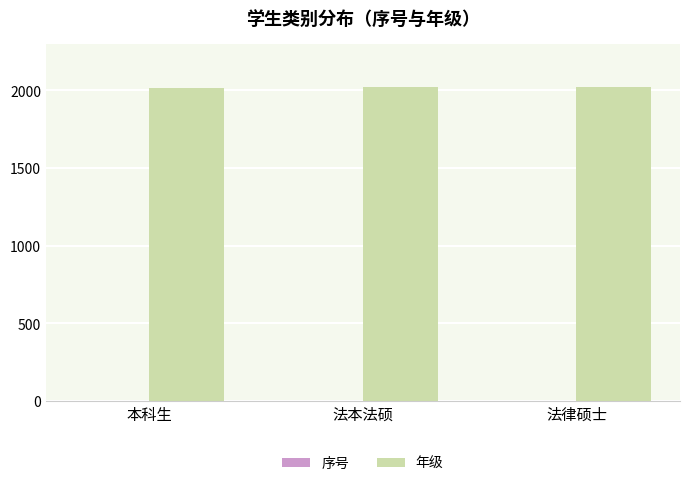

Which series has the largest total across all categories?

年级